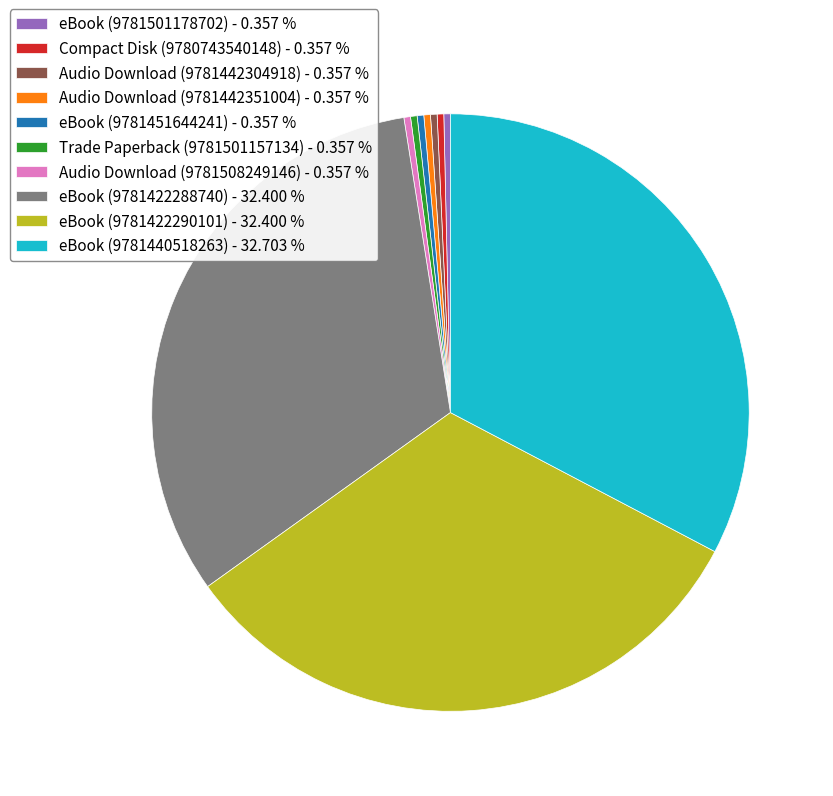

Approximately how many times larger is the value at eBook (9781440518263) - 32.703 % compared to eBook (9781451644241) - 0.357 %?

91.7